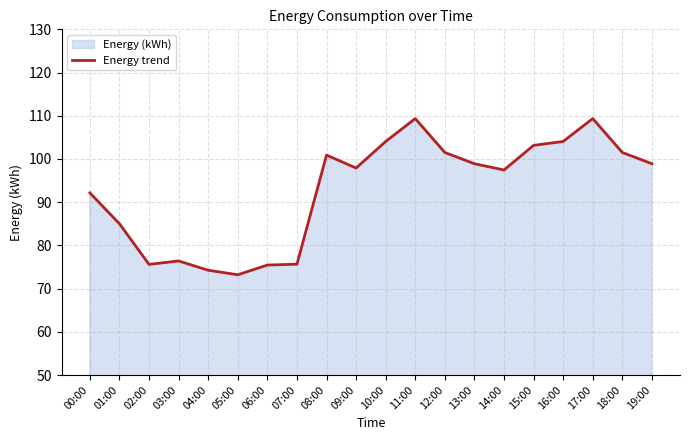

How many lines are shown in the chart?

1